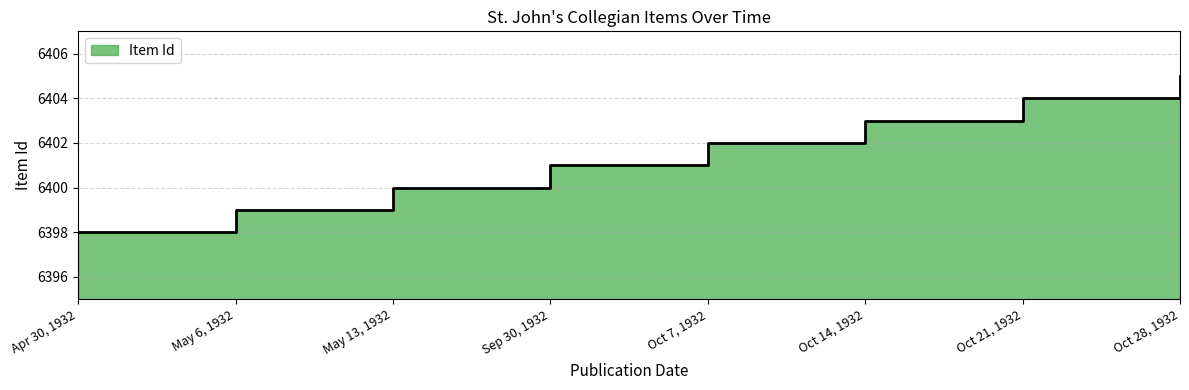

Reading right to left, extract all data points from this chart.

Oct 28, 1932=6405	Oct 21, 1932=6404	Oct 14, 1932=6403	Oct 7, 1932=6402	Sep 30, 1932=6401	May 13, 1932=6400	May 6, 1932=6399	Apr 30, 1932=6398